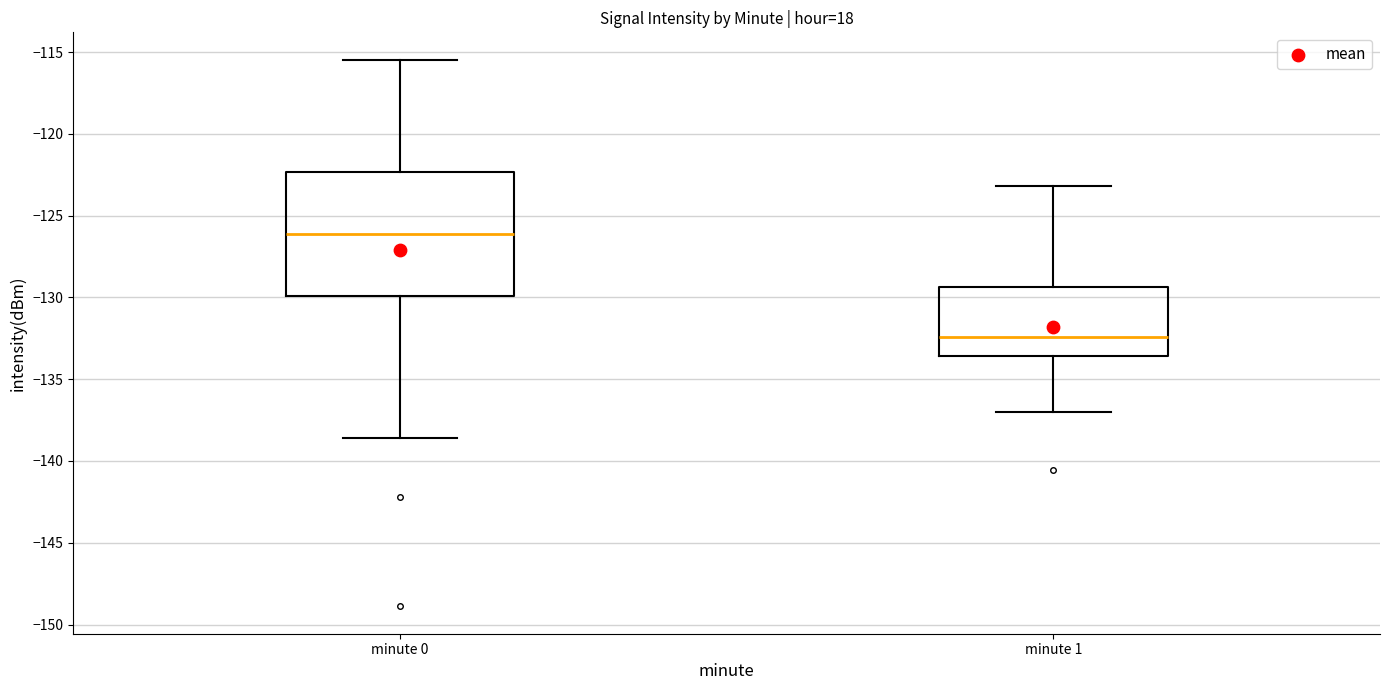

Which box's median line is the highest?

minute 0